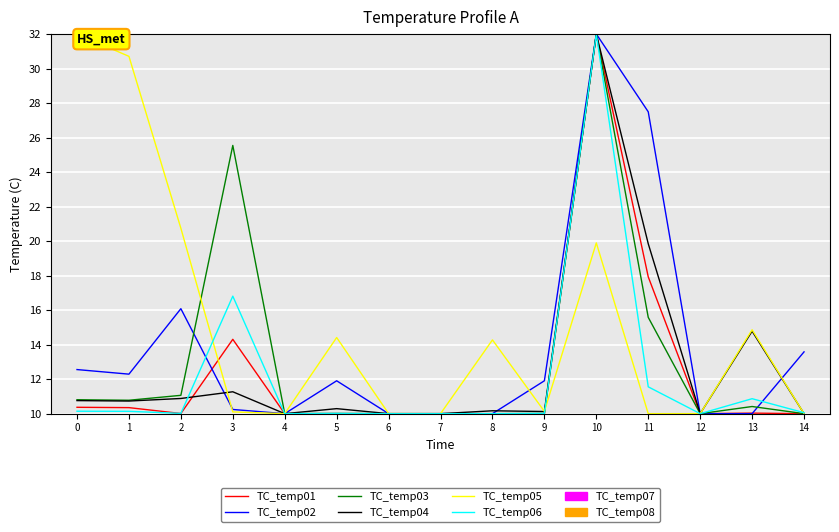

What is the smallest value displayed?

10.0